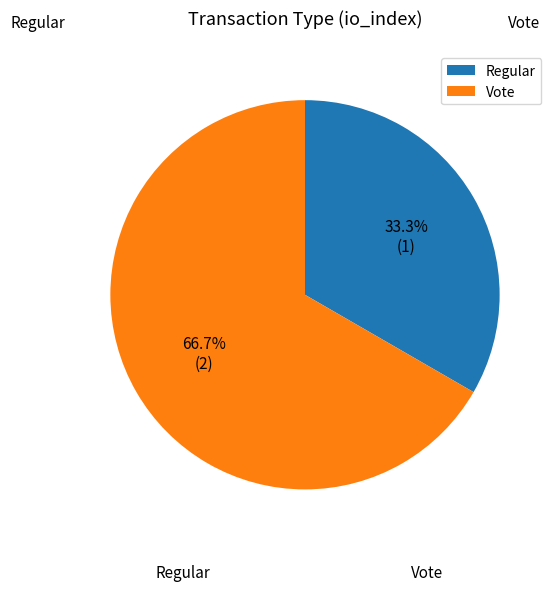

True or false: Vote accounts for 67% of the total.

True